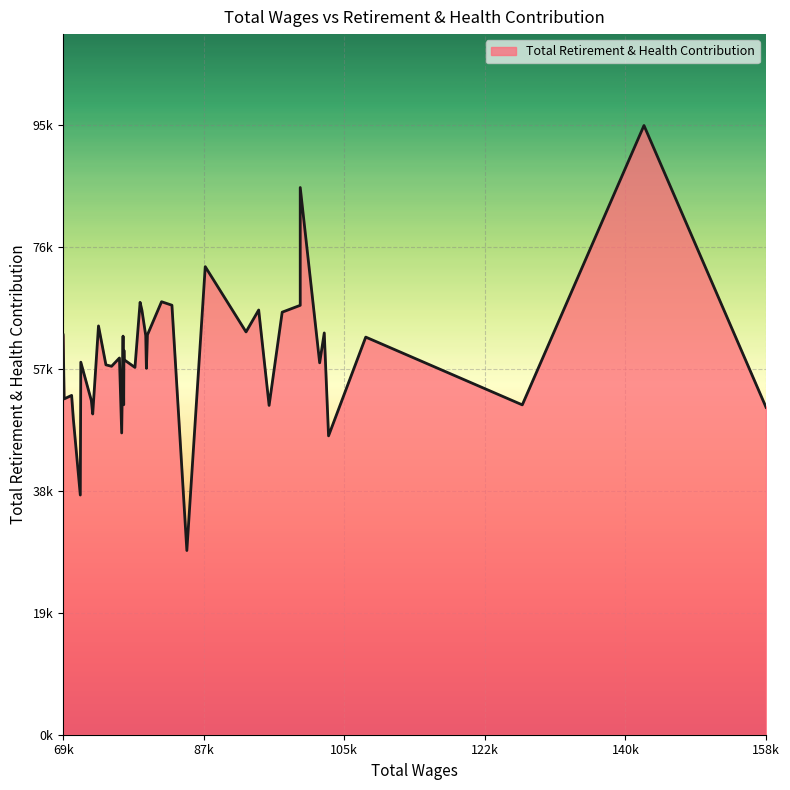

How many data points does each series have?

40